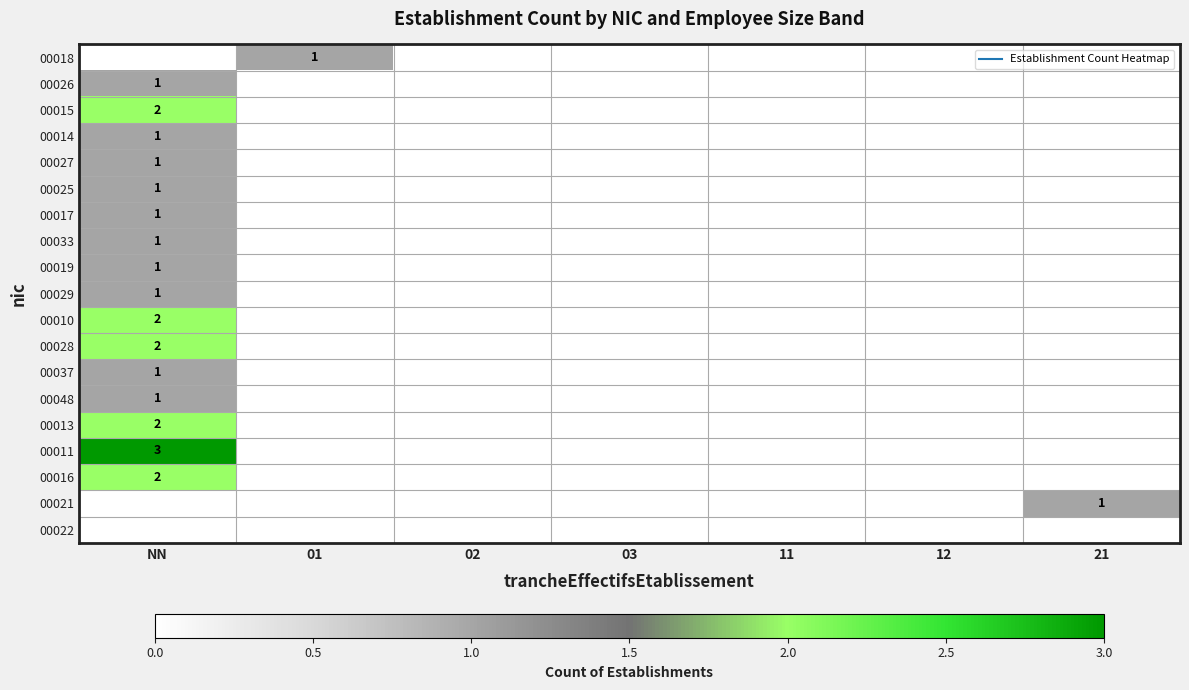

Which category has the highest value in the 00017 series?

NN